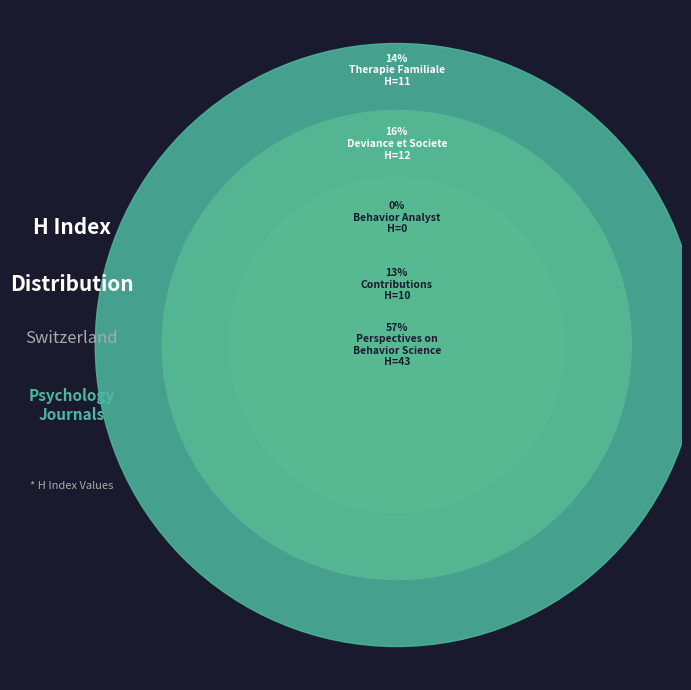

What is the ratio of the value at Contributions to Human Development to the value at Therapie Familiale?

0.9